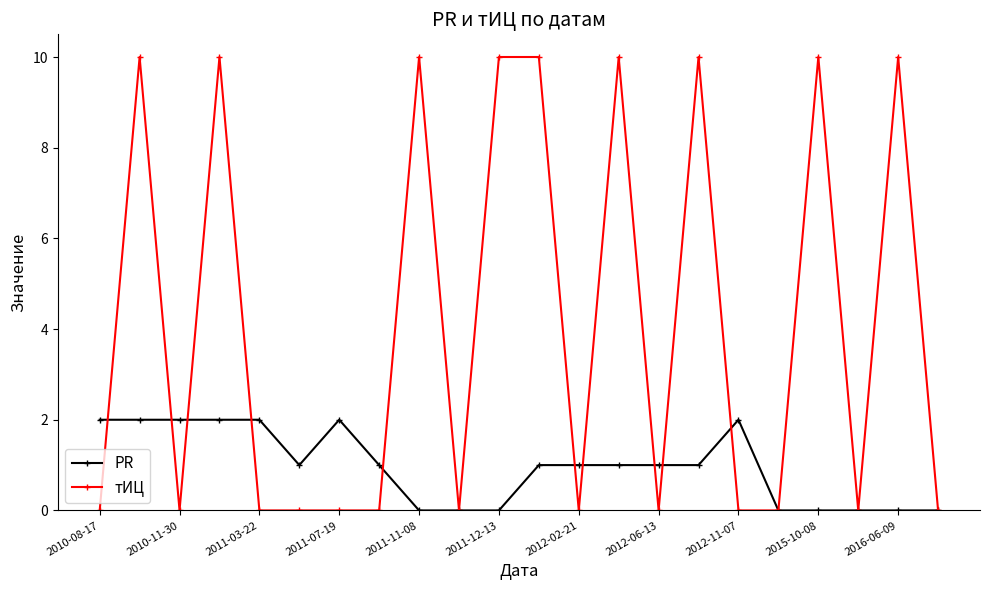

Rank the series by their average value, from lowest to highest.

PR, тИЦ